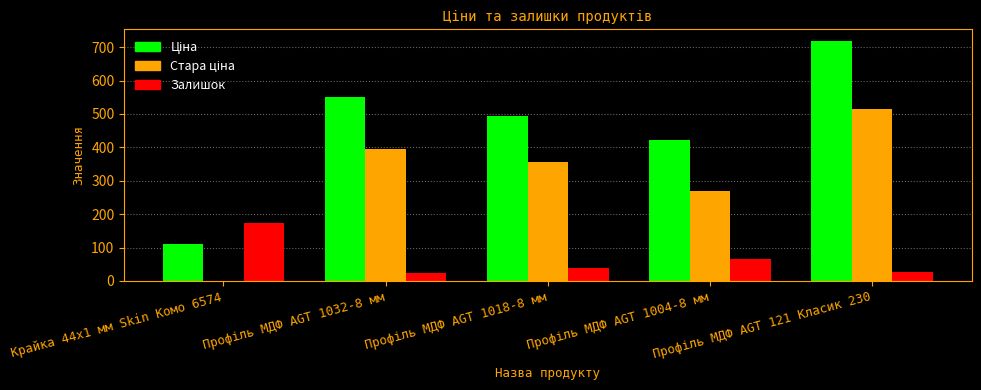

What is the sum of all Залишок values?

329.0